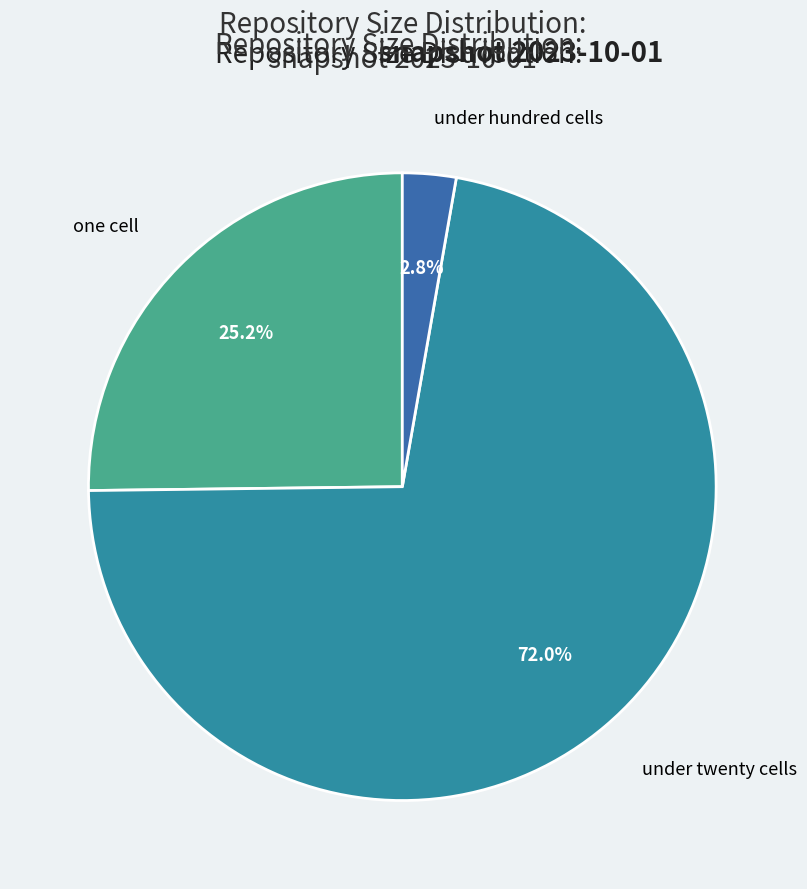

How many segments does this pie chart have?

3